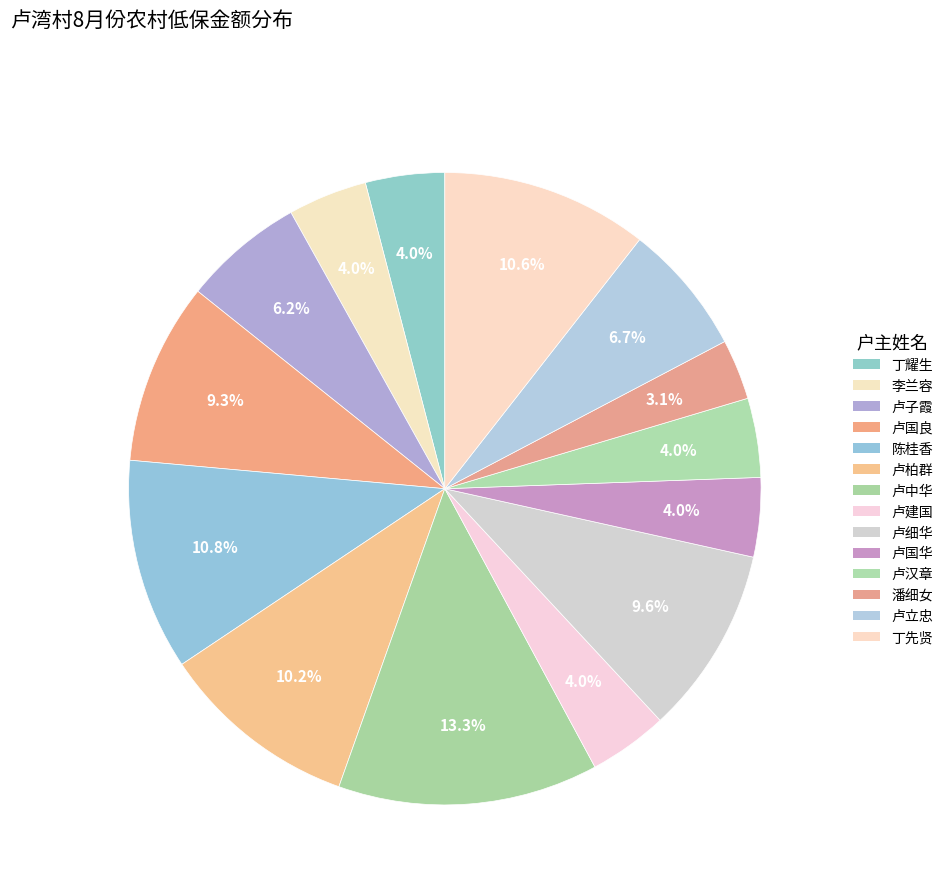

Rank the categories by value from lowest to highest.

潘细女, 丁耀生, 李兰容, 卢建国, 卢国华, 卢汉章, 卢子霞, 卢立忠, 卢国良, 卢细华, 卢柏群, 丁先贤, 陈桂香, 卢中华